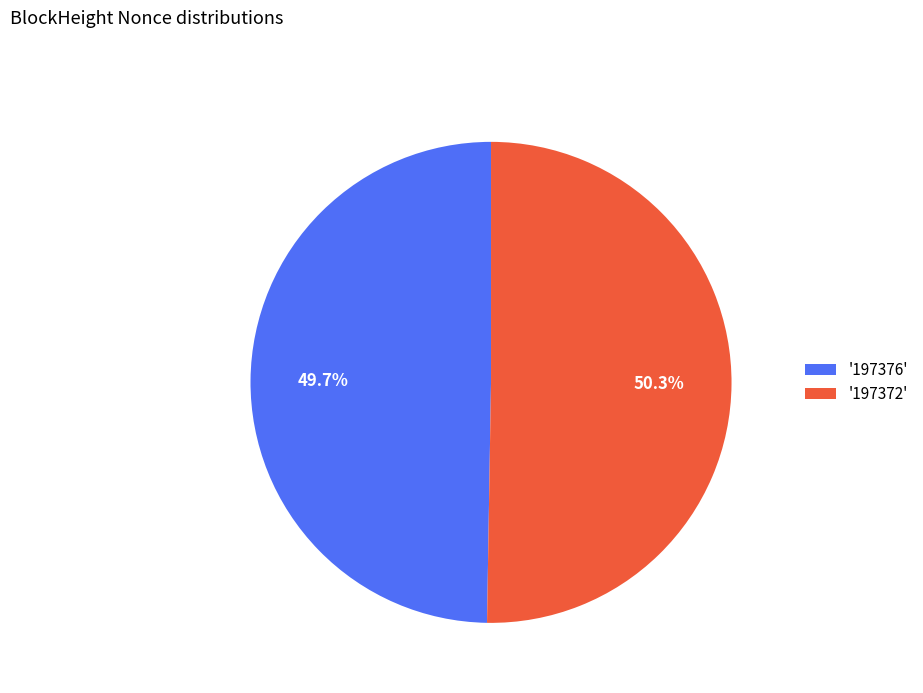

What is the ratio of the value at '197376' to the value at '197372'?

1.0